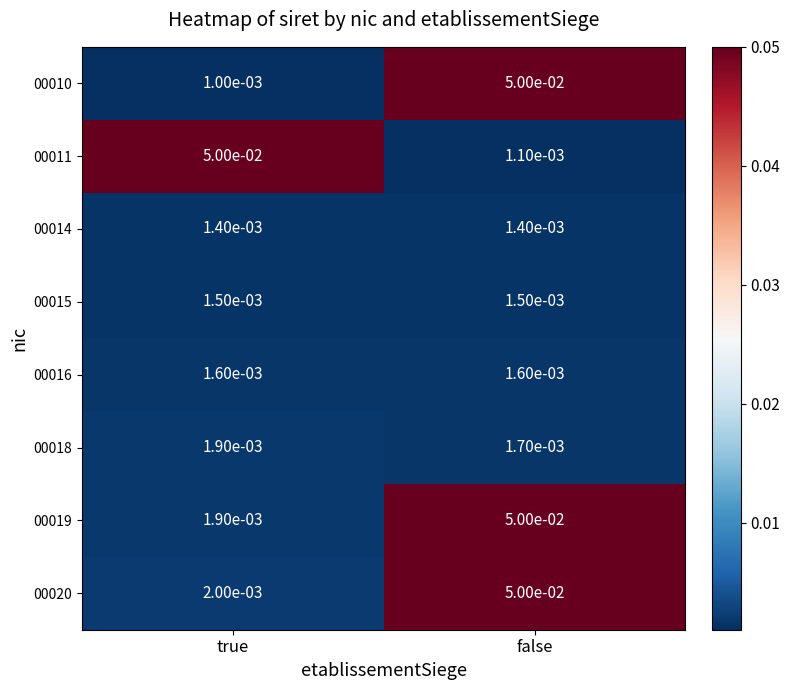

At which category is the sum across all series the highest?

false